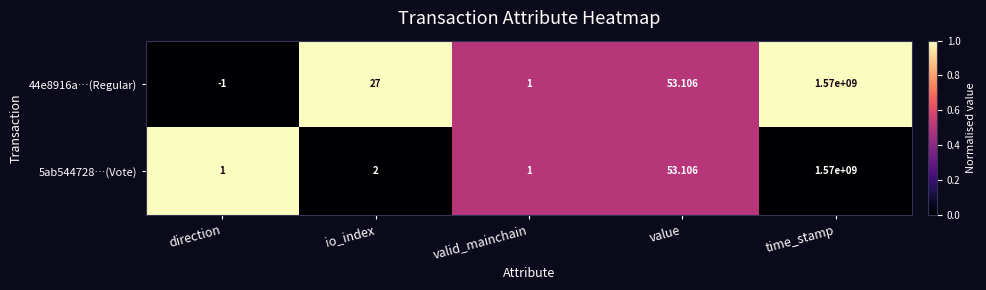

At which category does the chart reach its peak across all series?

time_stamp